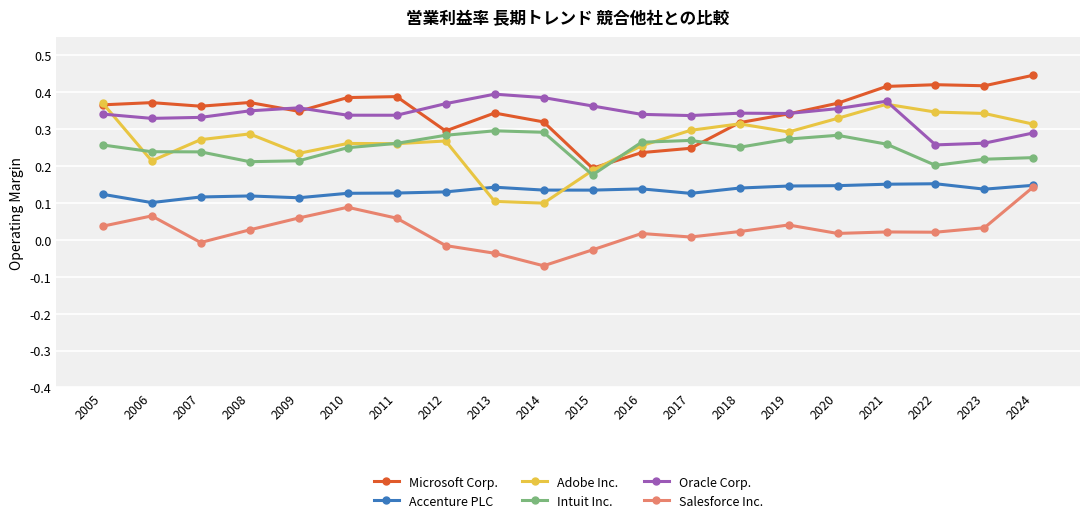

True or false: Accenture PLC and Intuit Inc. intersect in this chart.

False